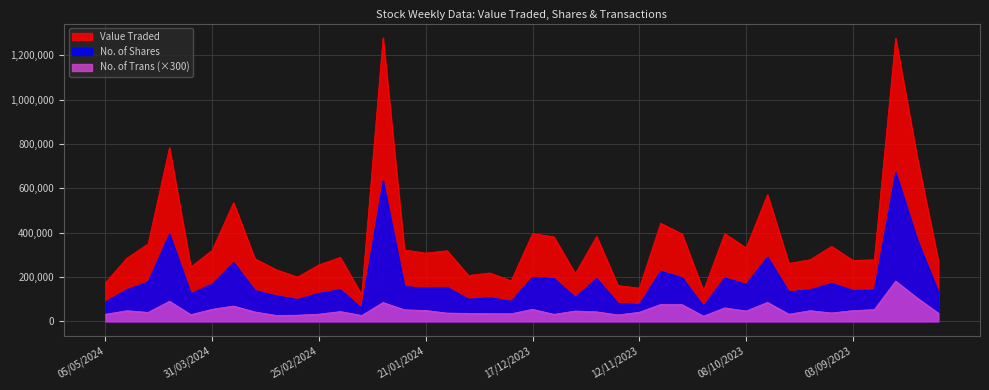

At which label does No. of Trans first exceed 44400?

28/04/2024